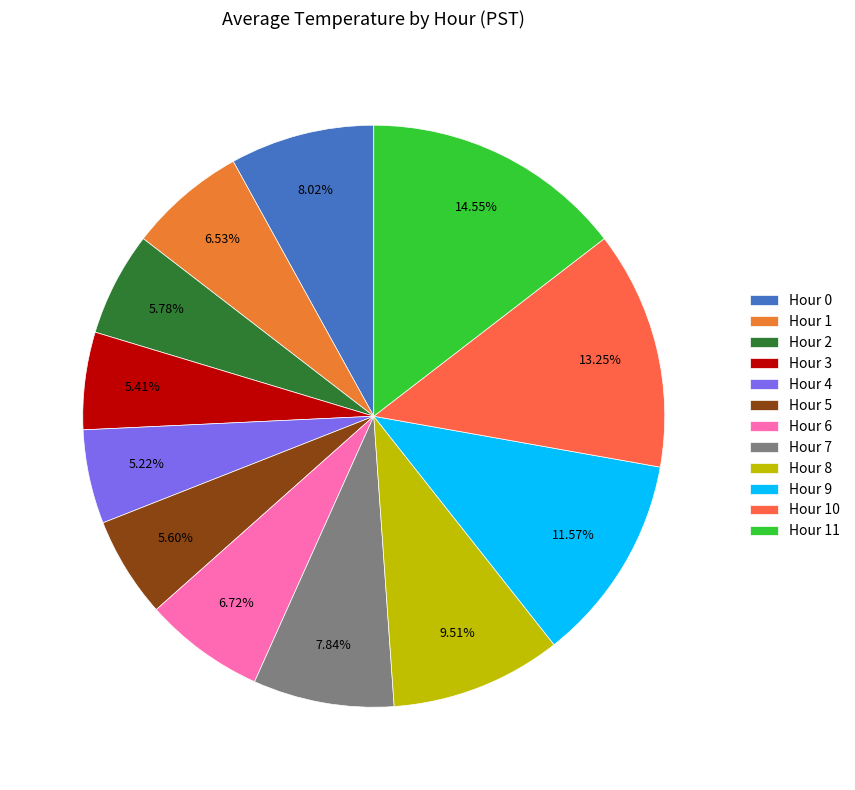

The Hour 3 slice represents 5% of the pie. True or false?

True